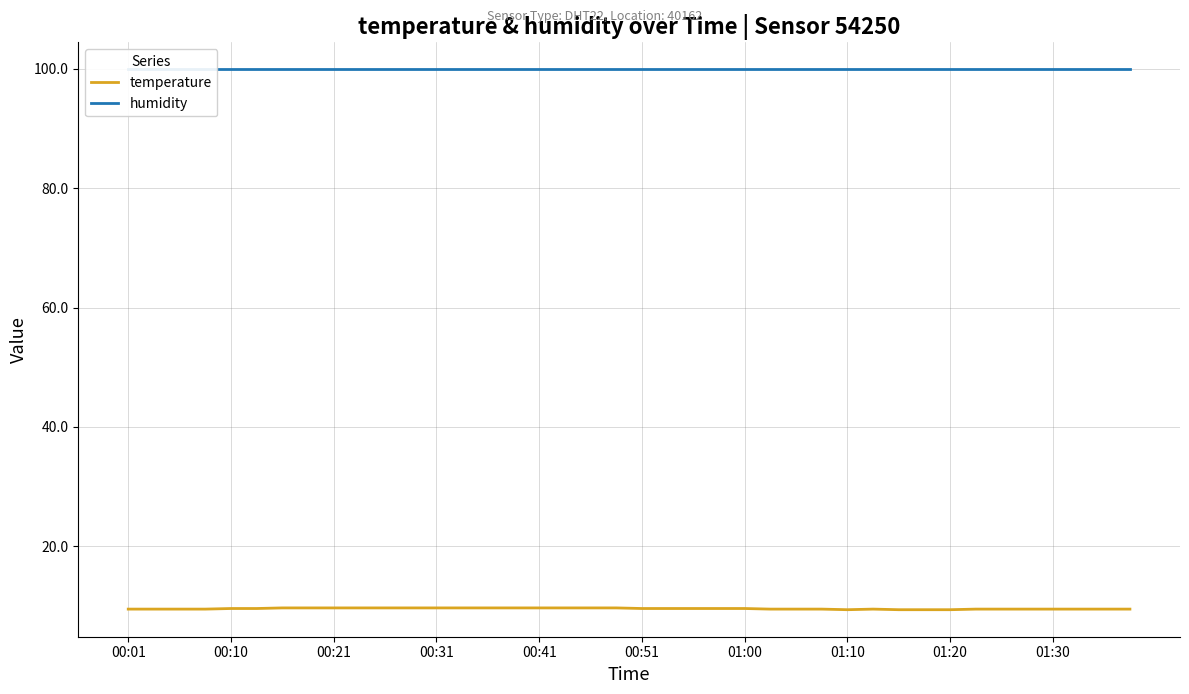

What is the difference between the highest and lowest values at 30?

90.5